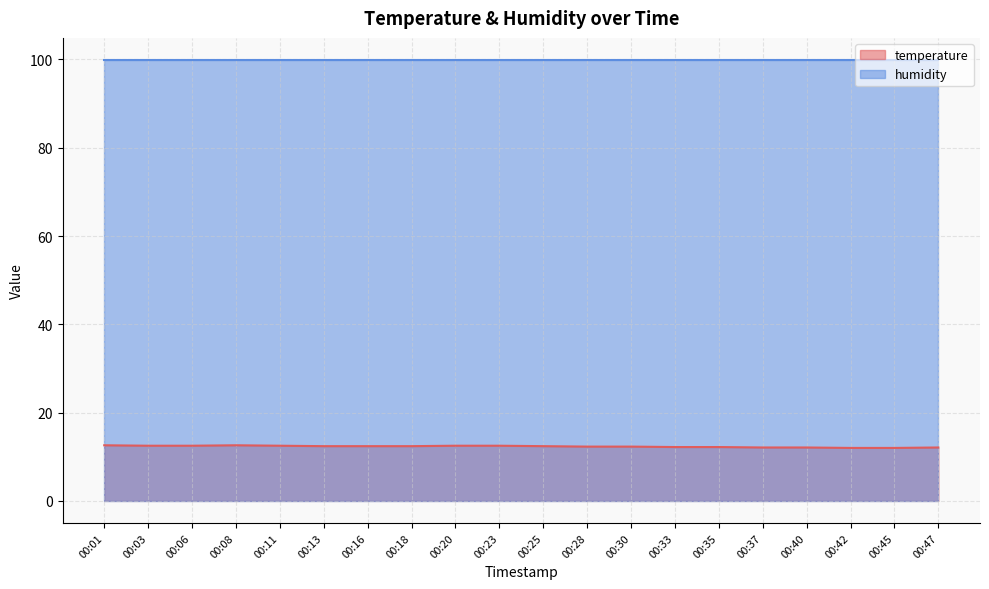

The chart shows a value of 12.1 at 00:37. True or false?

True